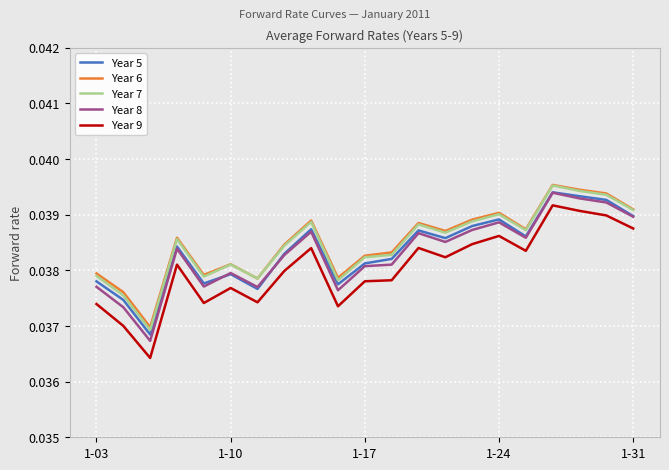

Which series has the largest range (max minus min)?

Year 9